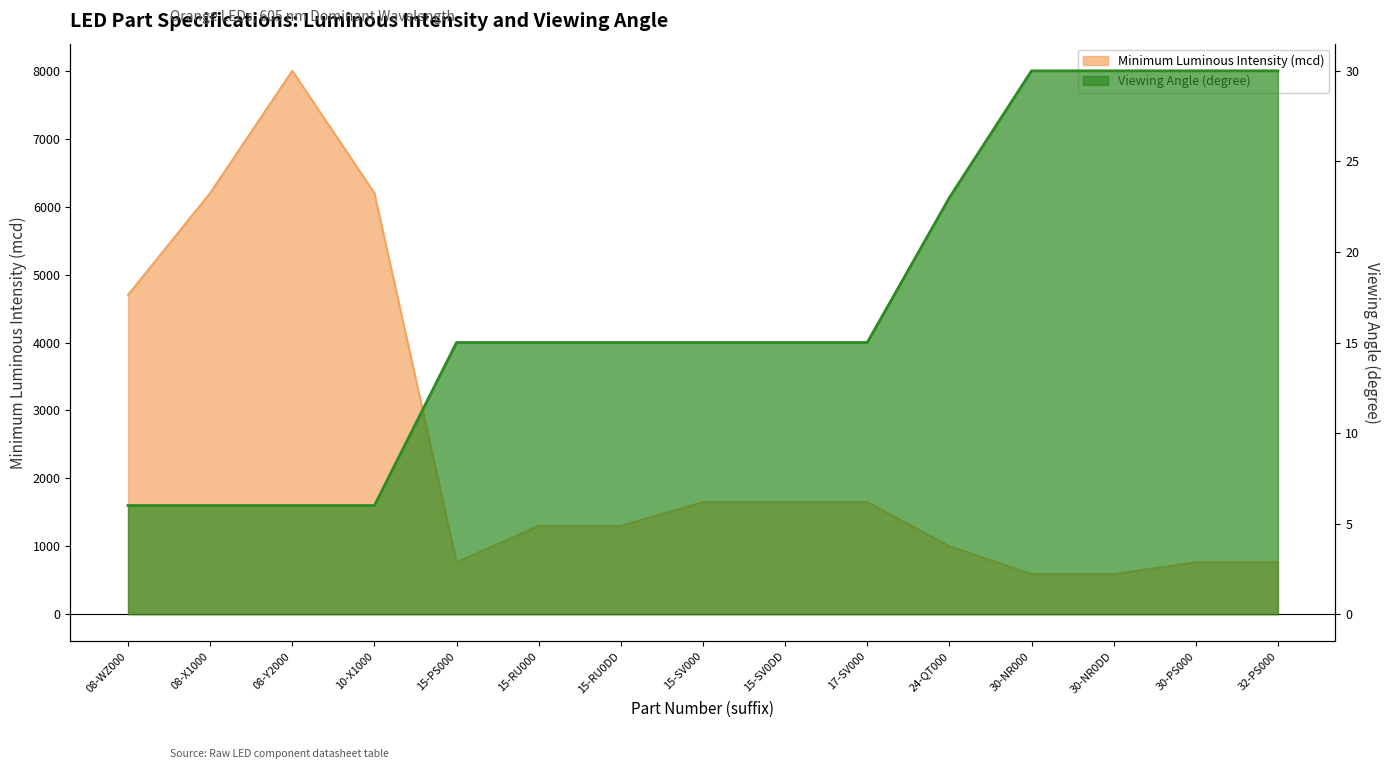

Read the Minimum Luminous Intensity (mcd) value at 15-SV000, to the nearest 50.

1650